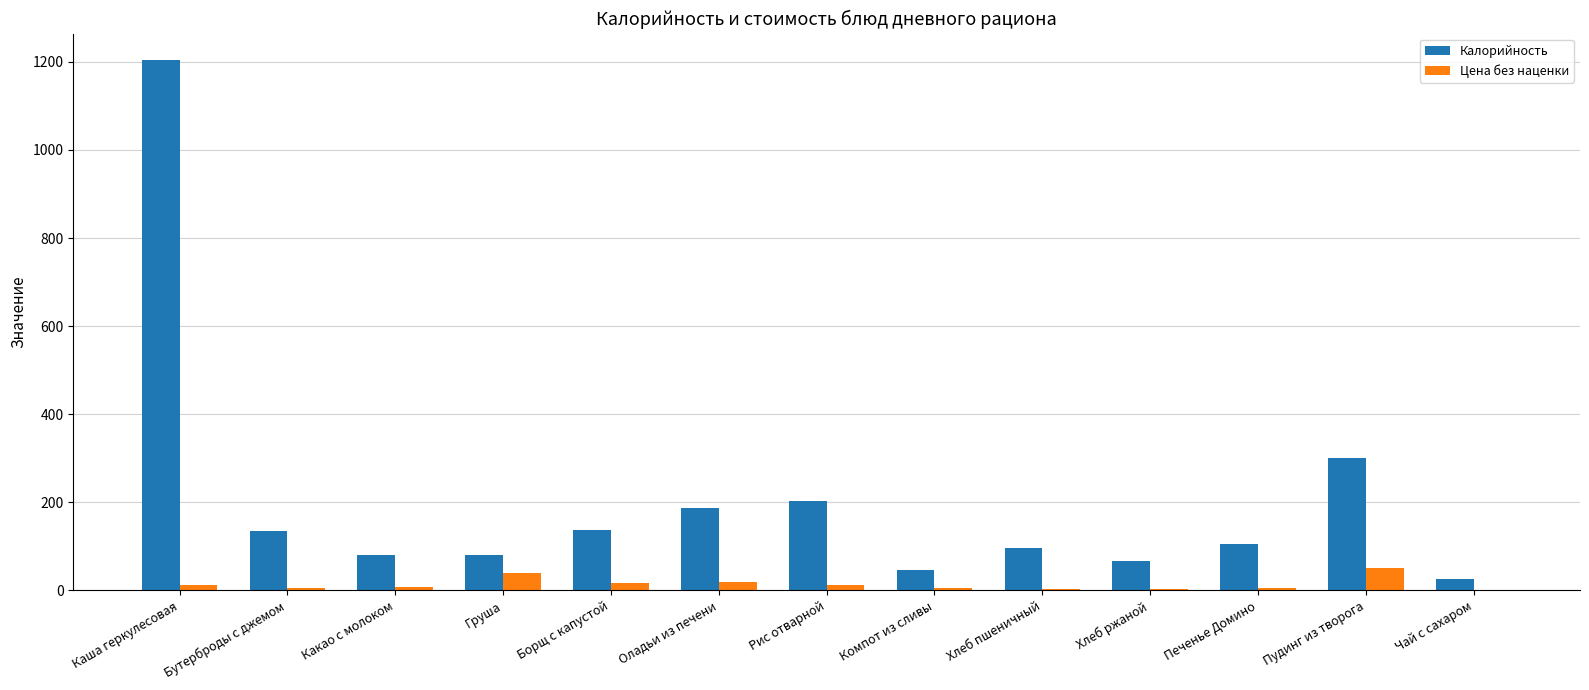

What is the maximum value for Калорийность?

1204.0